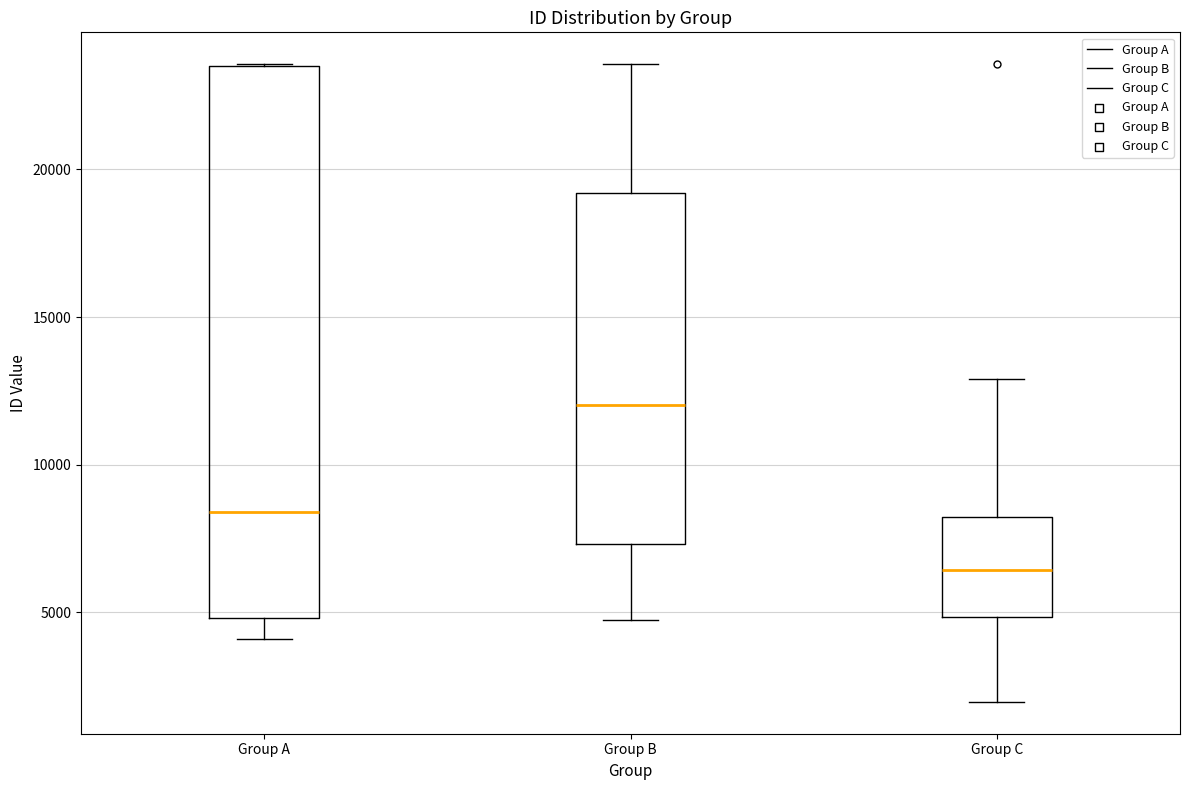

Reading left to right, read every box against the y-axis: the position of its median line, the range the box covers, and the ends of its whiskers. The values are not printed on the chart, so give them approximately, as read against the axis.

Group A: median 8500, box 5000 to 23500, whiskers 4000 to 23500
Group B: median 12000, box 7500 to 19000, whiskers 5000 to 23500
Group C: median 6500, box 5000 to 8000, whiskers 2000 to 13000